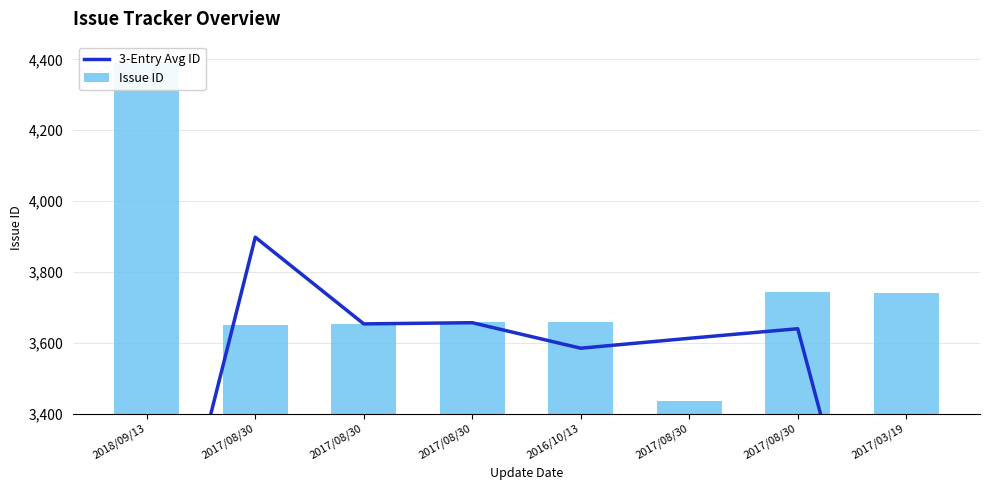

Read the Issue ID value at 2017/08/30.

3436.0